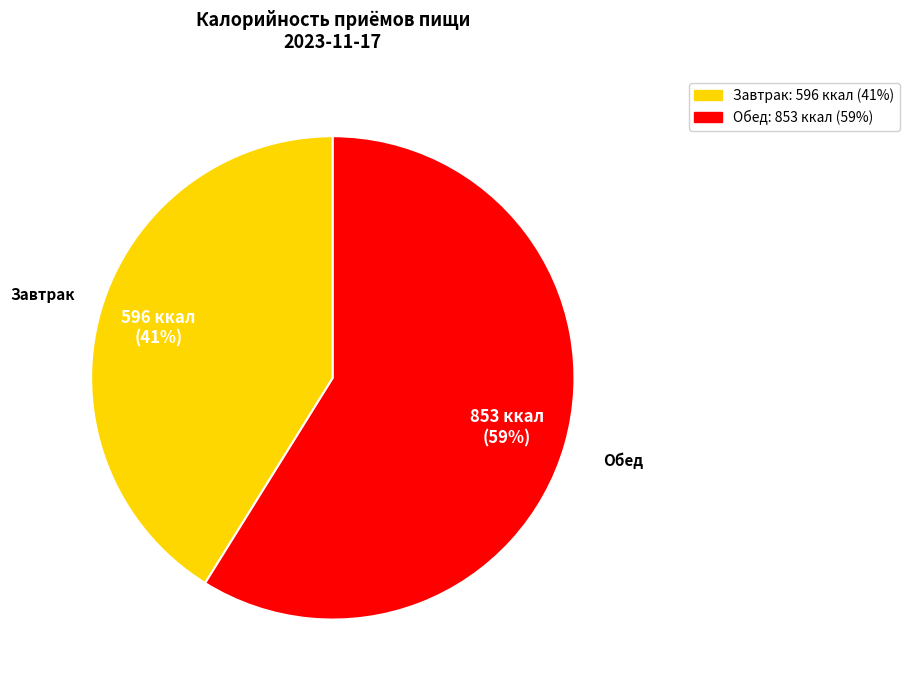

Approximately how many times larger is the value at Обед compared to Завтрак?

1.4